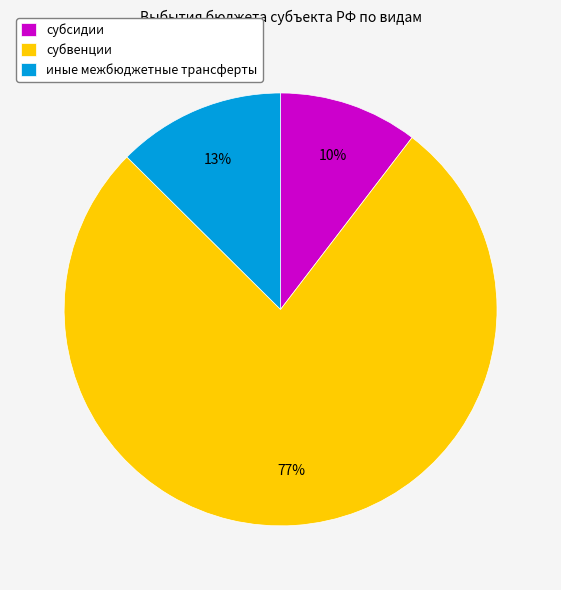

Combined, do субвенции and субсидии account for over 50%?

Yes